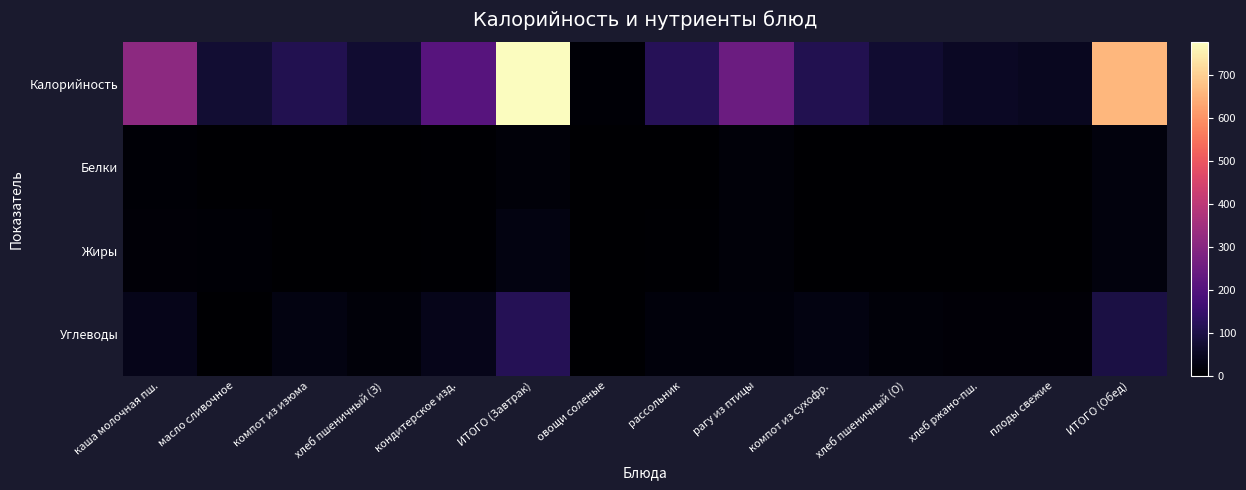

Reading left to right, list all the values displayed in this chart.

Калорийность: каша молочная пш.=312	масло сливочное=75	компот из изюма=110	хлеб пшеничный (З)=71	кондитерское изд.=209	ИТОГО (Завтрак)=777	овощи соленые=8	рассольник=121	рагу из птицы=248	компот из сухофр.=110	хлеб пшеничный (О)=71	хлеб ржано-пш.=54	плоды свежие=47	ИТОГО (Обед)=659
Белки: каша молочная пш.=9	масло сливочное=0	компот из изюма=0	хлеб пшеничный (З)=2	кондитерское изд.=4	ИТОГО (Завтрак)=15	овощи соленые=0	рассольник=2	рагу из птицы=14	компот из сухофр.=1	хлеб пшеничный (О)=2	хлеб ржано-пш.=2	плоды свежие=0	ИТОГО (Обед)=21
Жиры: каша молочная пш.=12	масло сливочное=8	компот из изюма=0	хлеб пшеничный (З)=0	кондитерское изд.=5	ИТОГО (Завтрак)=25	овощи соленые=0	рассольник=5	рагу из птицы=14	компот из сухофр.=0	хлеб пшеничный (О)=0	хлеб ржано-пш.=0	плоды свежие=0	ИТОГО (Обед)=19
Углеводы: каша молочная пш.=39	масло сливочное=0	компот из изюма=27	хлеб пшеничный (З)=15	кондитерское изд.=37	ИТОГО (Завтрак)=118	овощи соленые=1	рассольник=16	рагу из птицы=16	компот из сухофр.=27	хлеб пшеничный (О)=15	хлеб ржано-пш.=10	плоды свежие=10	ИТОГО (Обед)=95